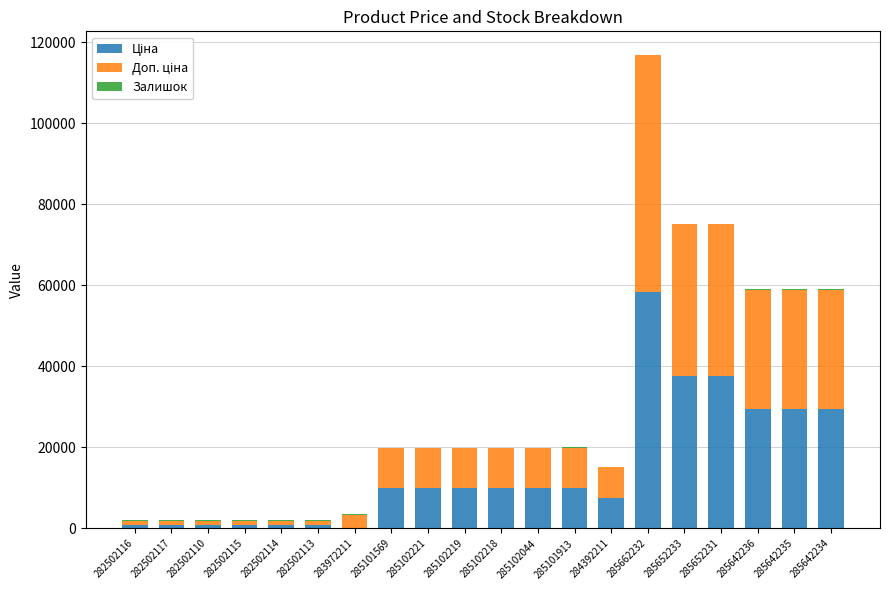

At which category is the sum across all series the highest?

285662232